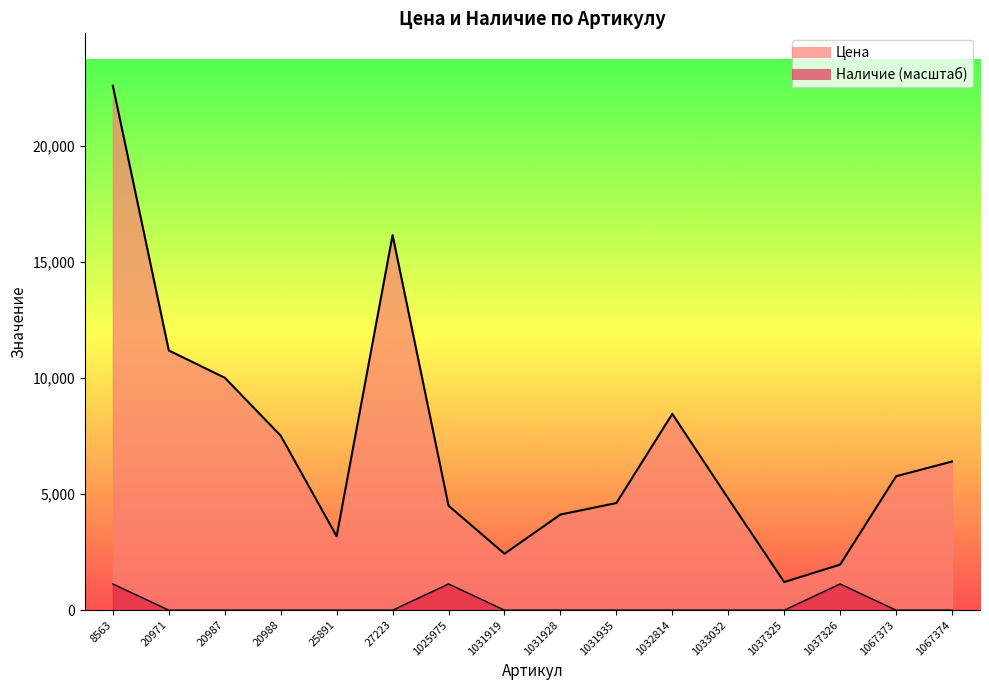

Which has a higher value, 1067373 or 1067374?

1067374